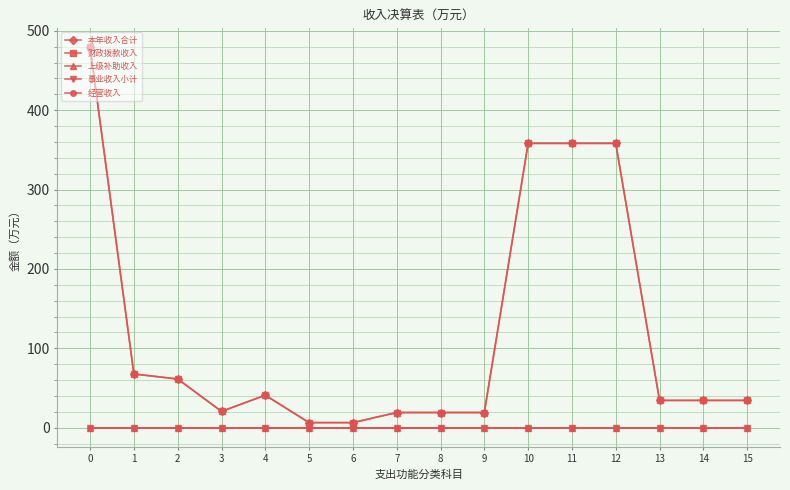

Is this an area chart (filled region under the line)?

No